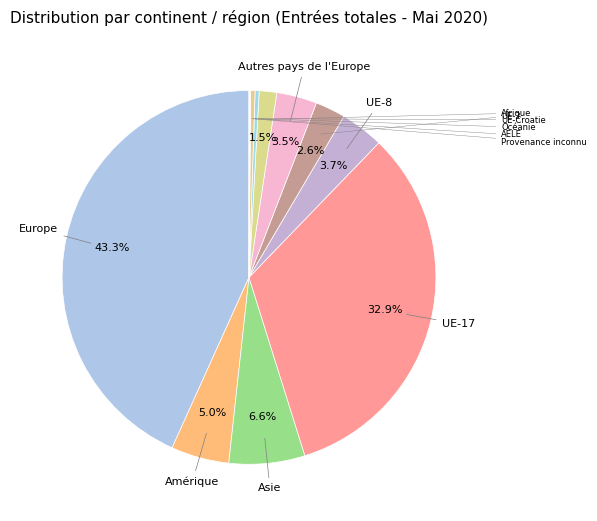

What is the total percentage of Afrique and UE-8?

5.3%